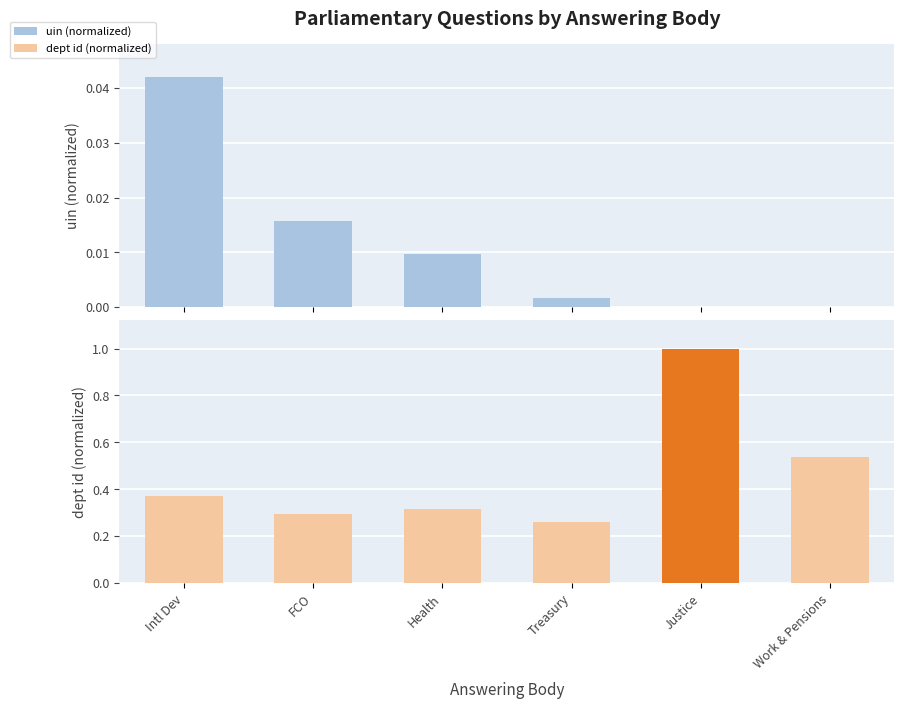

What is the difference between the answering dept id (normalized) values at Work & Pensions and Justice?

0.5